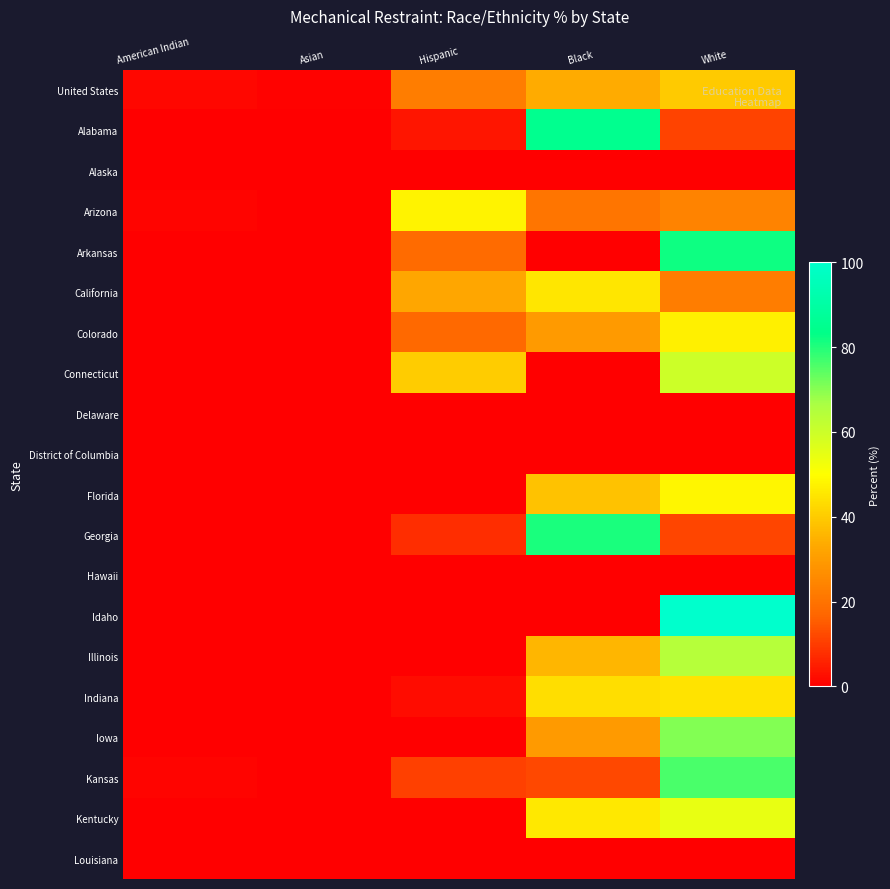

List the series in order of their peak value, lowest first.

Alaska, Delaware, District of Columbia, Hawaii, Louisiana, United States, Indiana, California, Colorado, Arizona, Florida, Kentucky, Connecticut, Illinois, Iowa, Kansas, Georgia, Arkansas, Alabama, Idaho